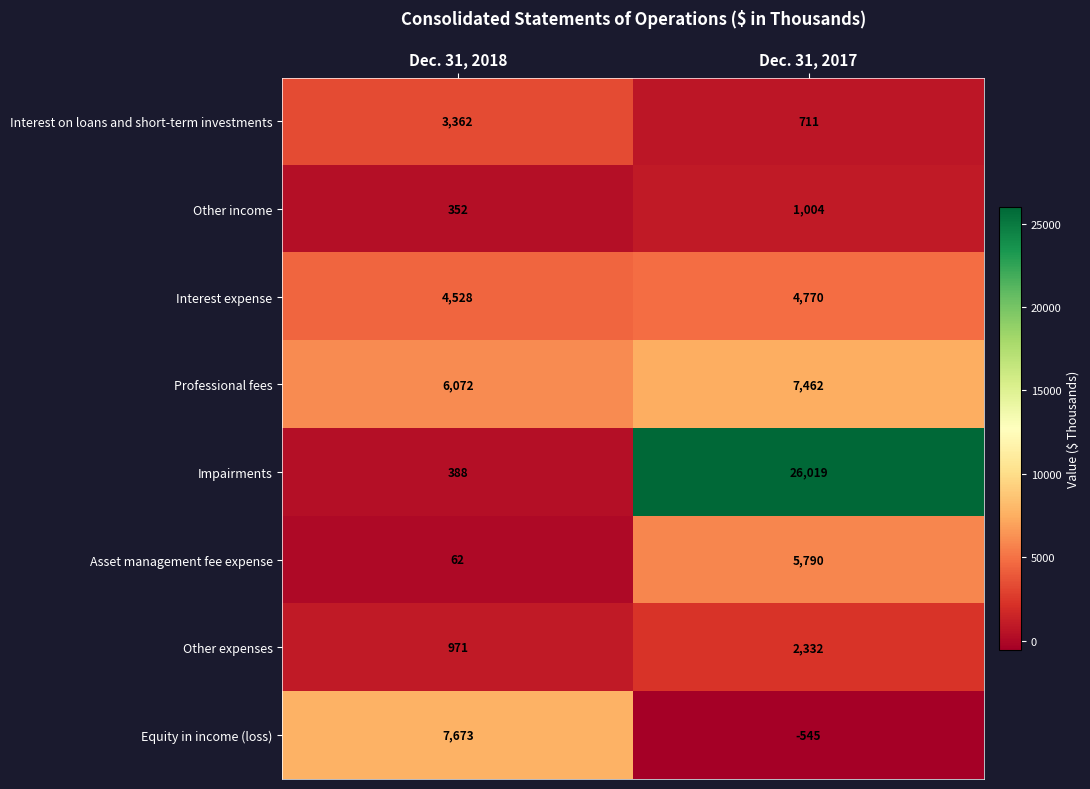

What is the average value of the Interest expense series?

4649